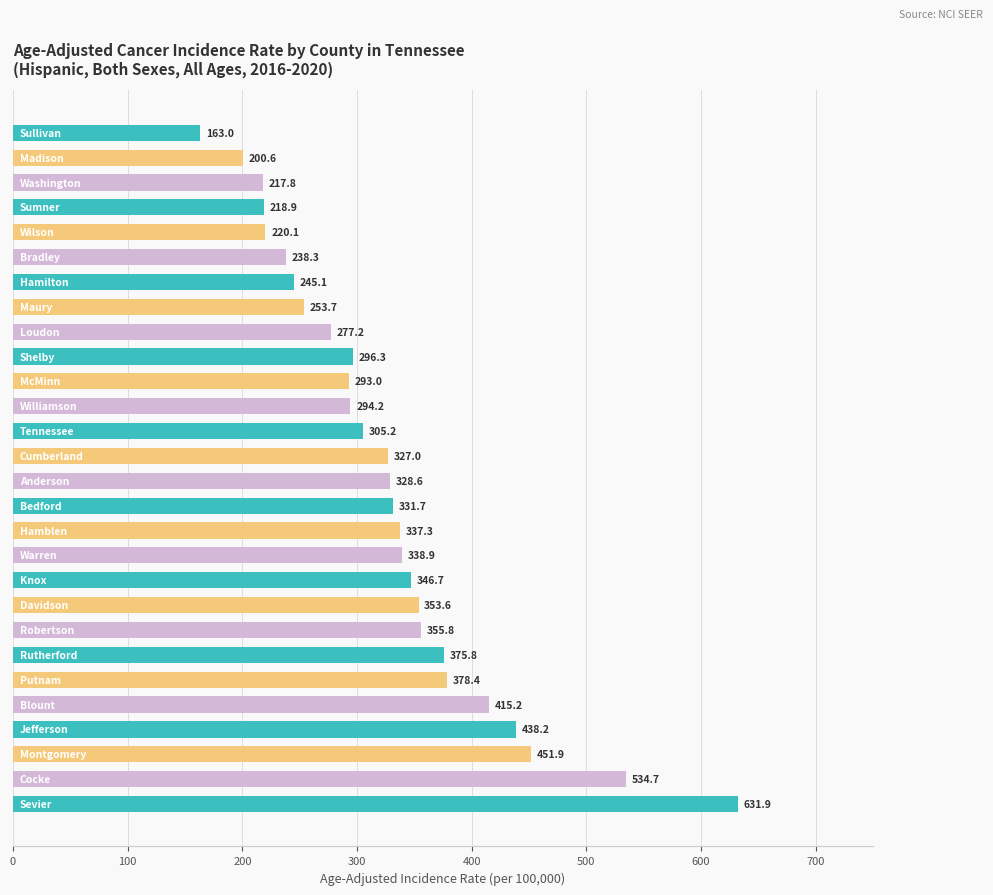

Reading bottom to top, what are all the values shown in this chart?

631.9	534.7	451.9	438.2	415.2	378.4	375.8	355.8	353.6	346.7	338.9	337.3	331.7	328.6	327.0	305.2	294.2	293.0	296.3	277.2	253.7	245.1	238.3	220.1	218.9	217.8	200.6	163.0